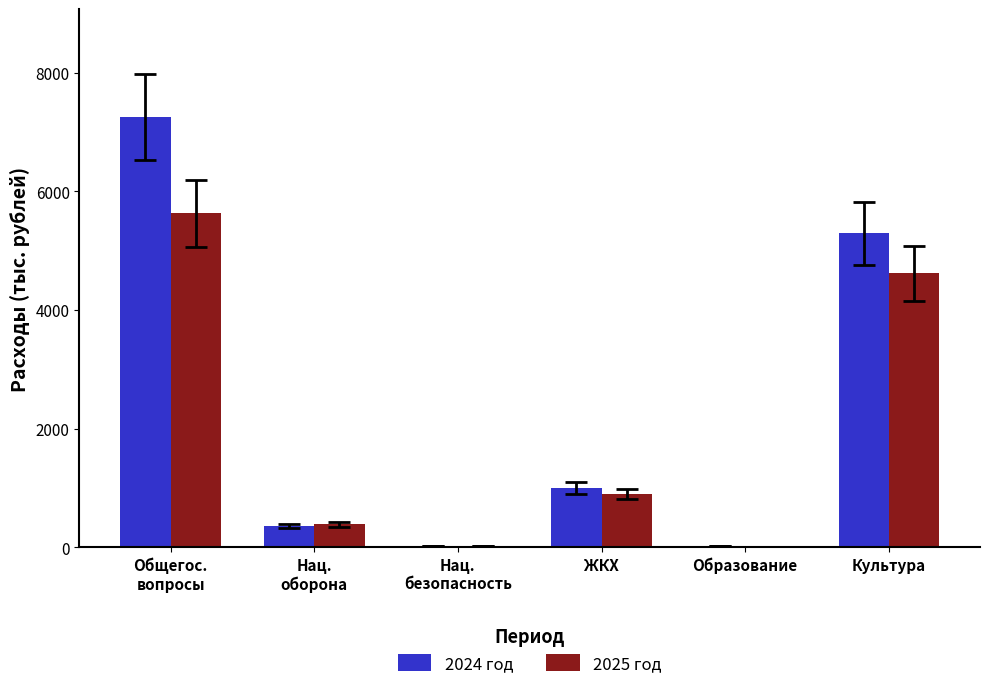

At which label is 2025 год closest to 2819?

Культура